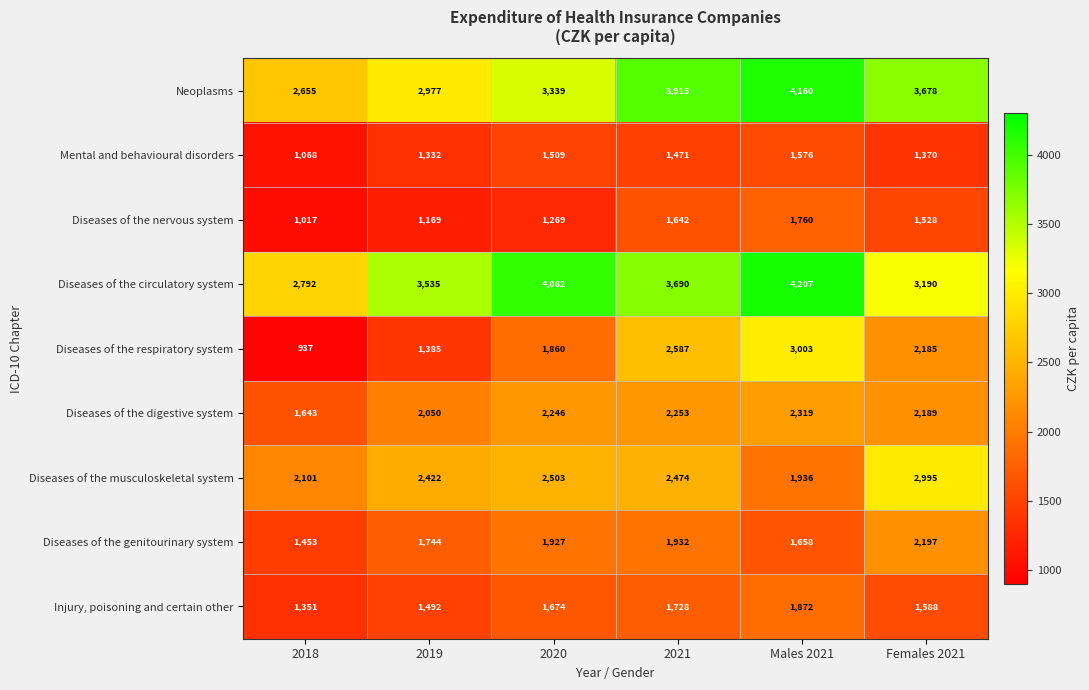

Which series has the largest range (max minus min)?

Diseases of the respiratory system